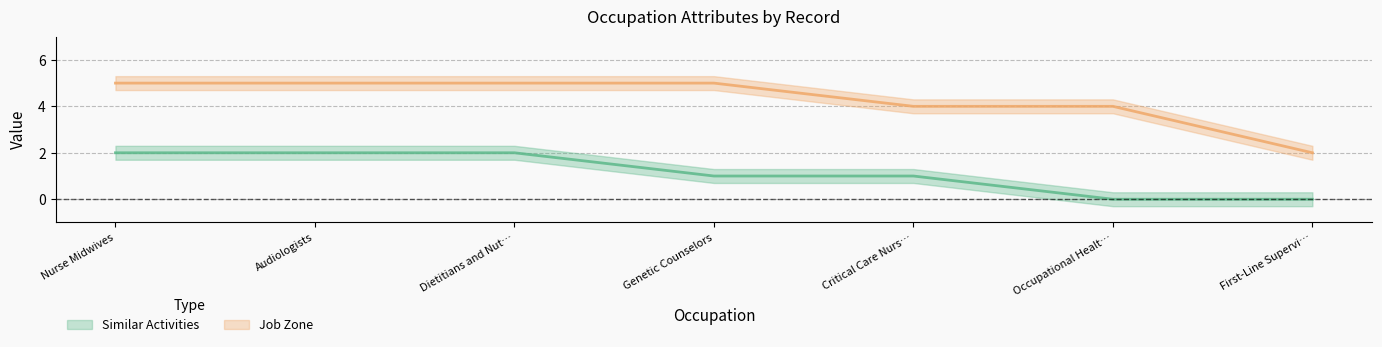

Where is Similar Activities nearest to the value 1?

Genetic Counselors